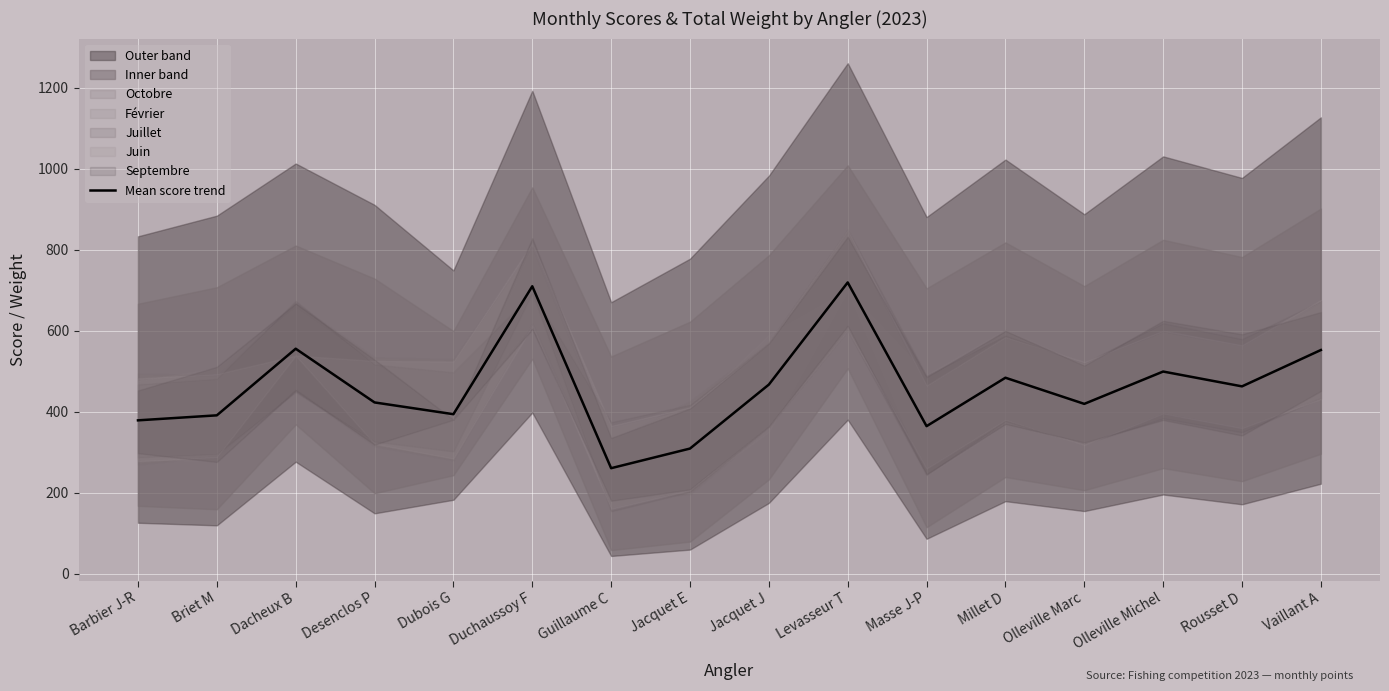

What is the smallest value displayed?

260.3